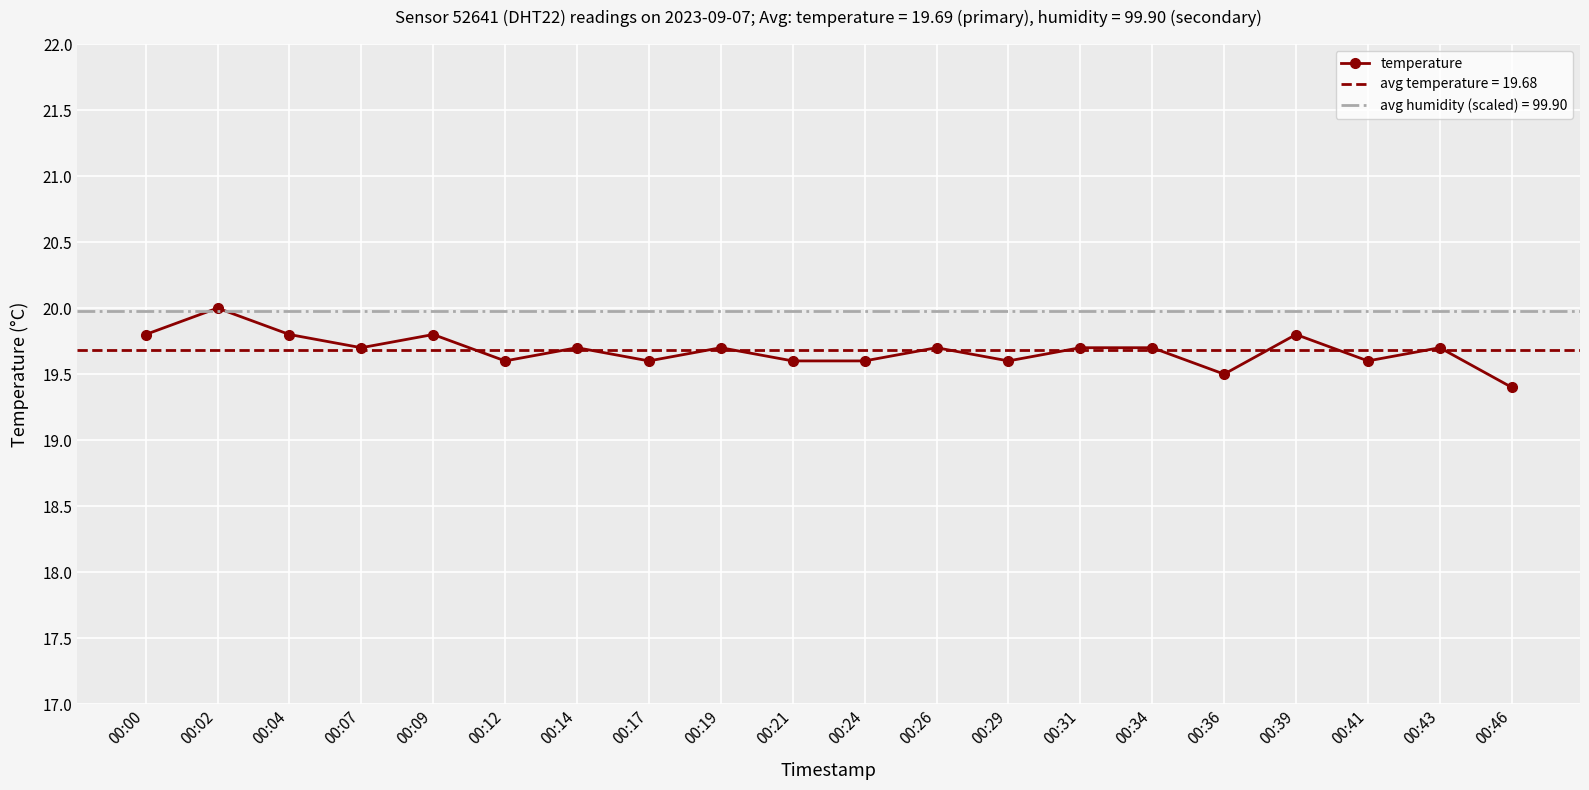

The value at 00:24 is 19.6. True or false?

True